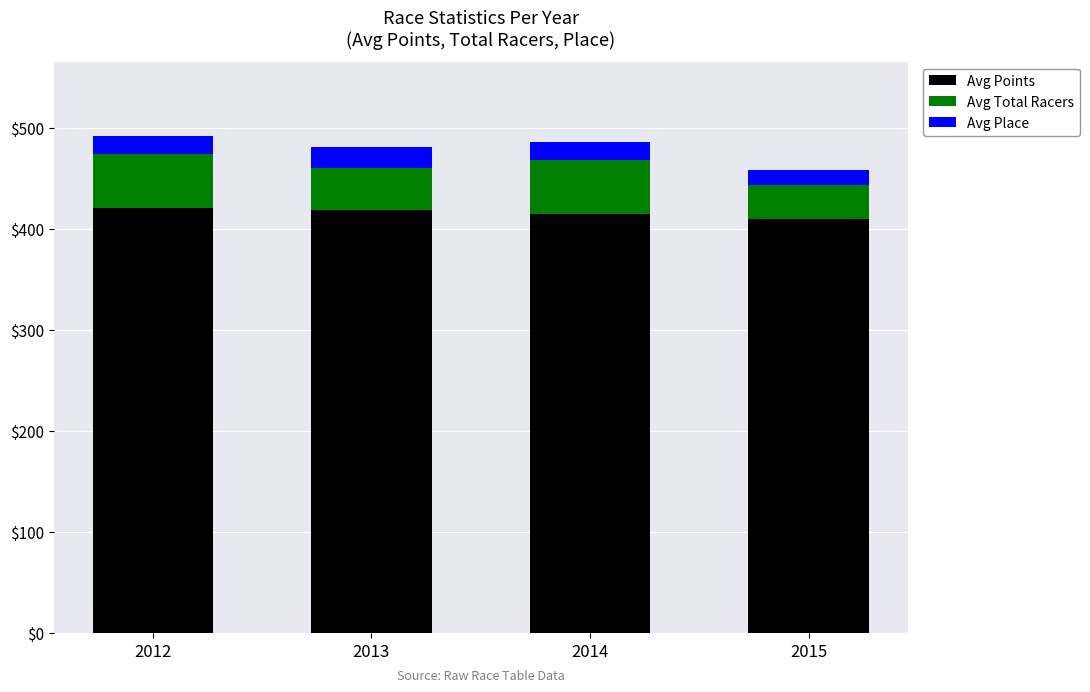

What is the total value across all series at 2013?

480.7